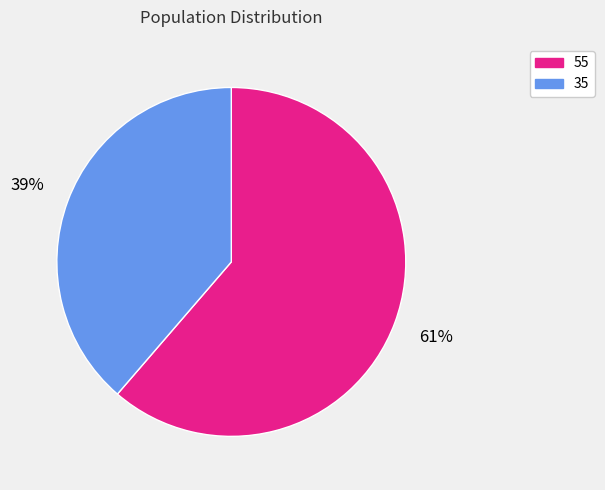

Count the number of slices in the pie.

2